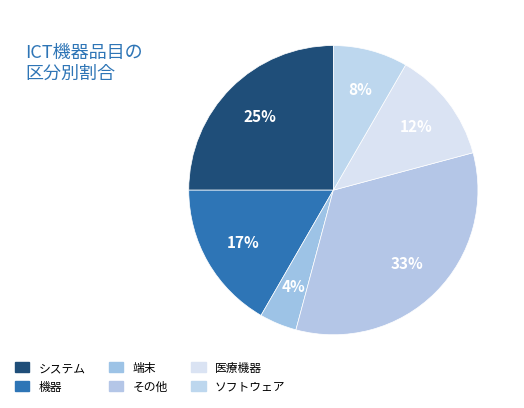

Which slice is the smallest?

端末